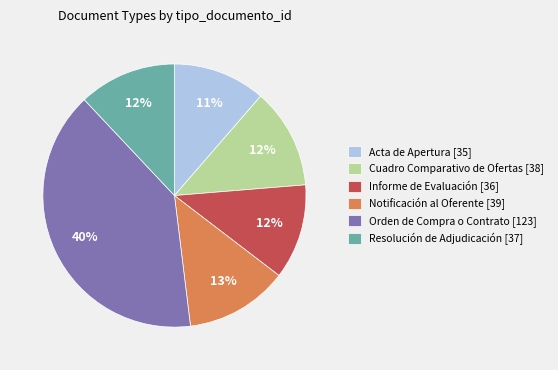

To the nearest percent, what portion does Cuadro Comparativo de Ofertas represent?

12%